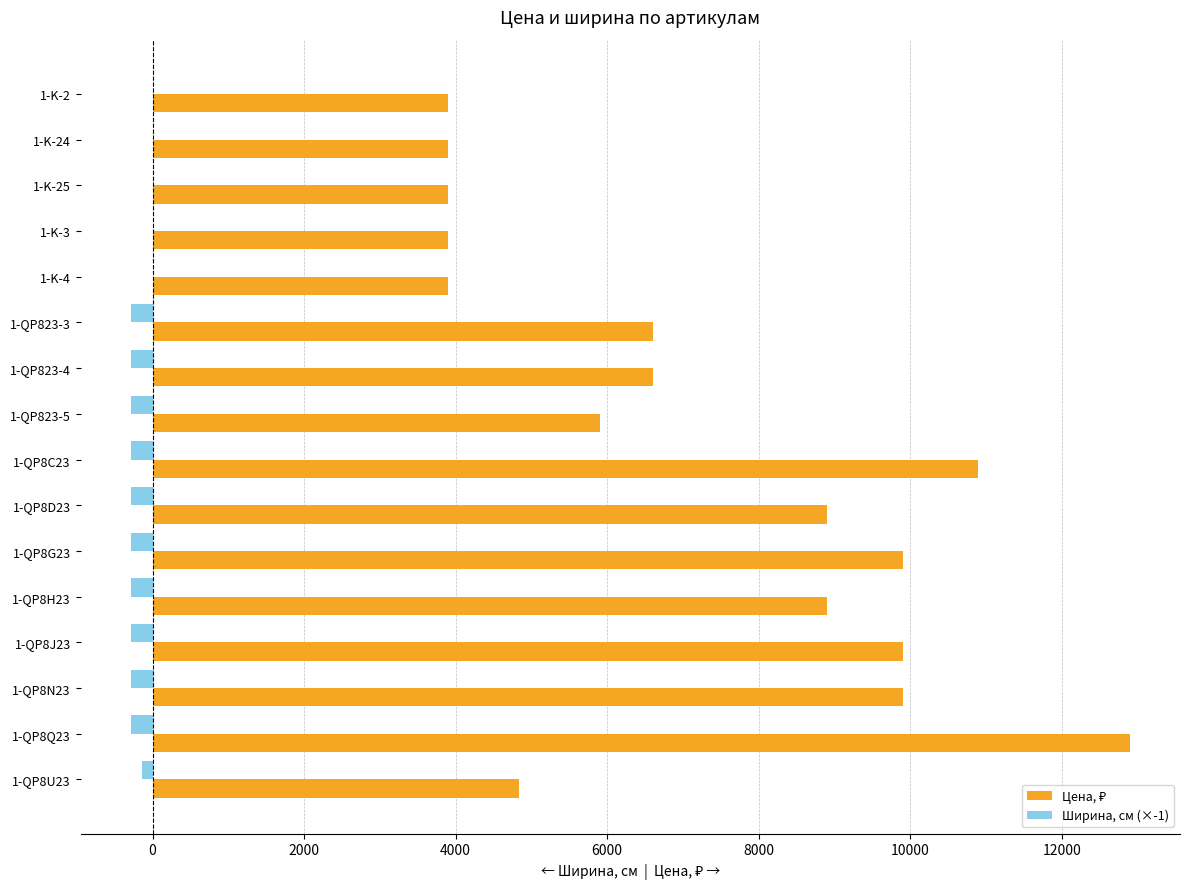

At which category is the sum across all series the highest?

1-QP8Q23